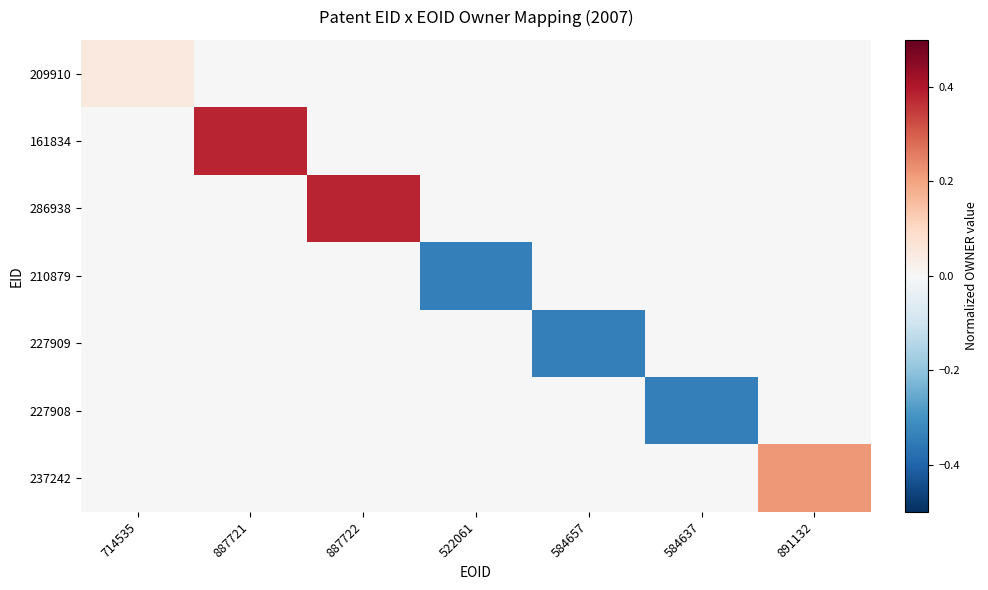

Which label corresponds to the largest value in the chart?

887721